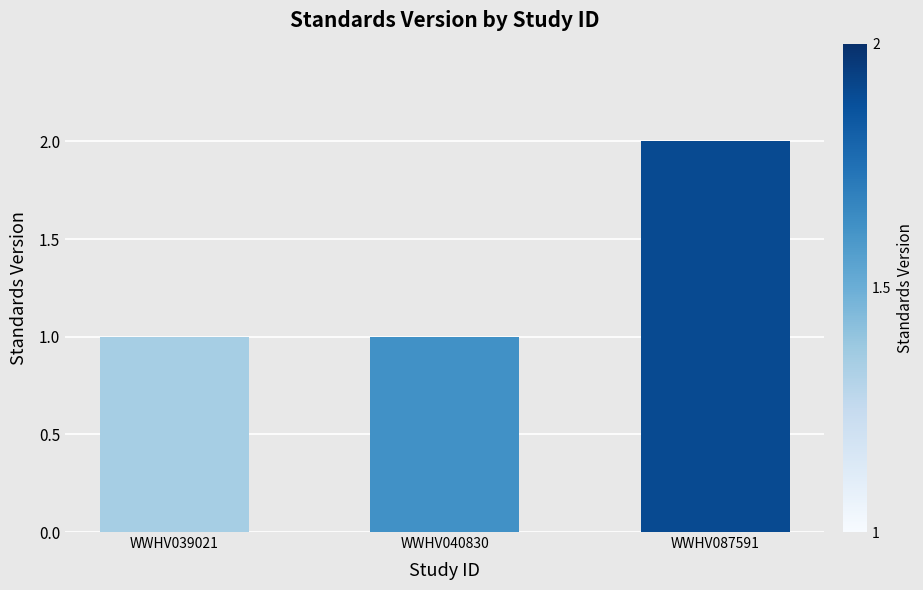

Approximately how many times larger is the value at WWHV039021 compared to WWHV040830?

1.0